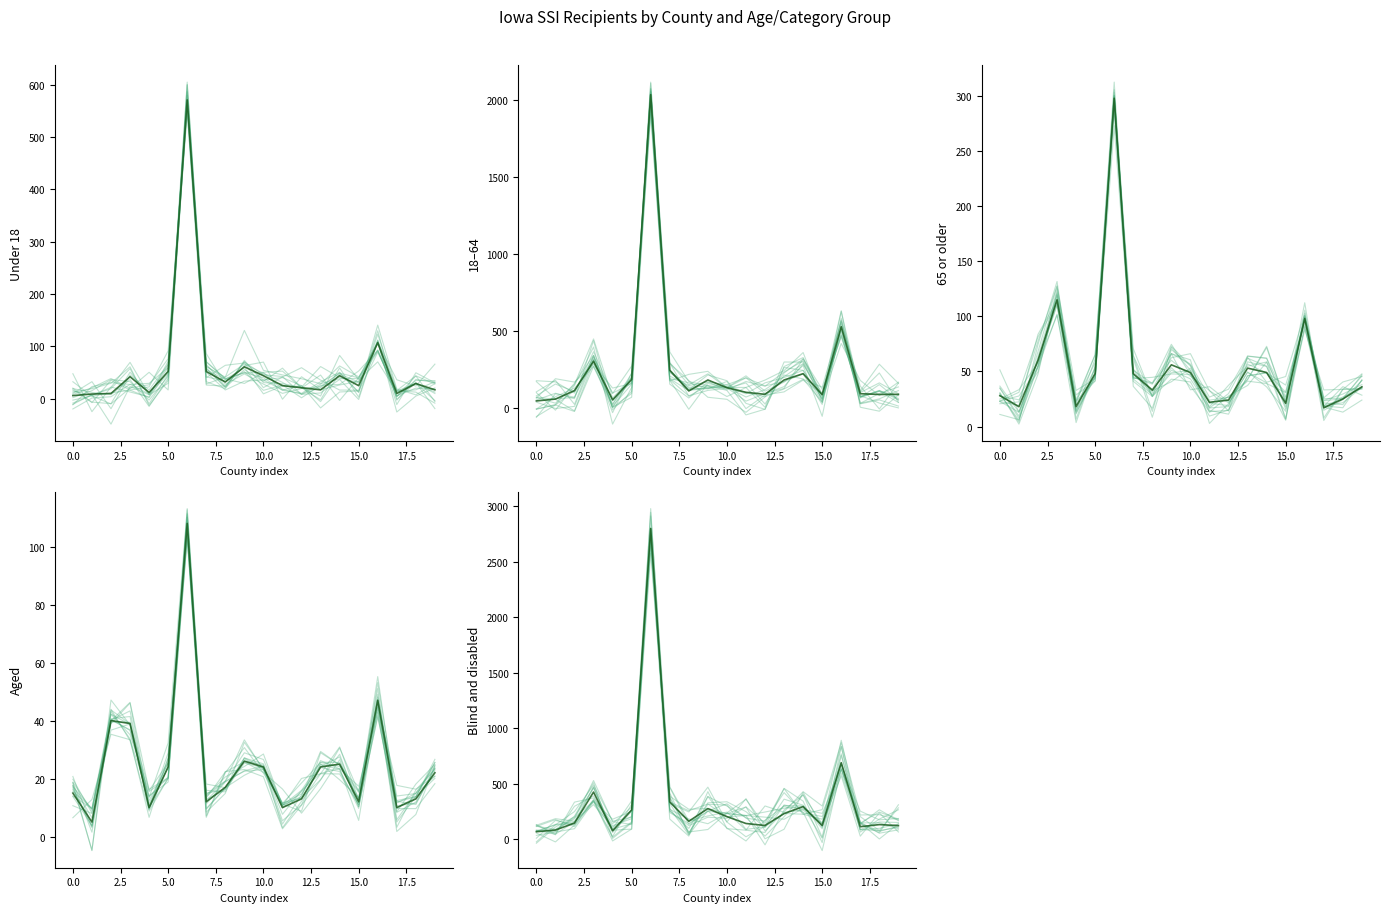

Which series has the largest total across all categories?

Blind and disabled